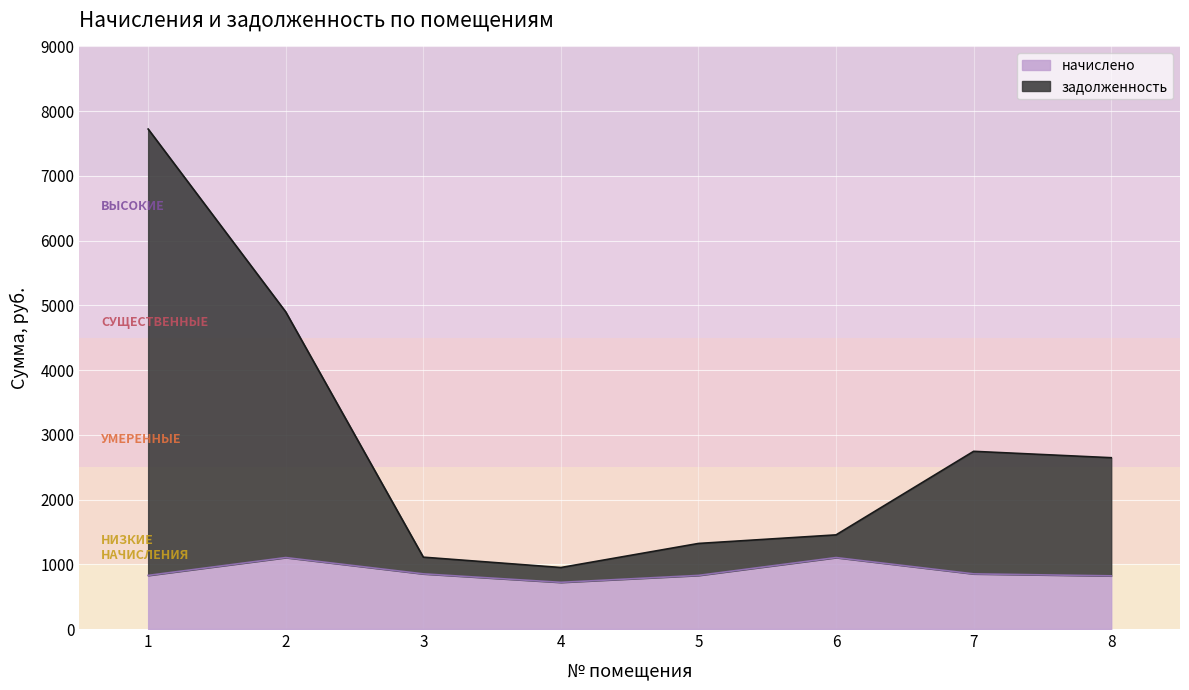

In задолженность, how many points are lower than both neighbors (excluding endpoints)?

1